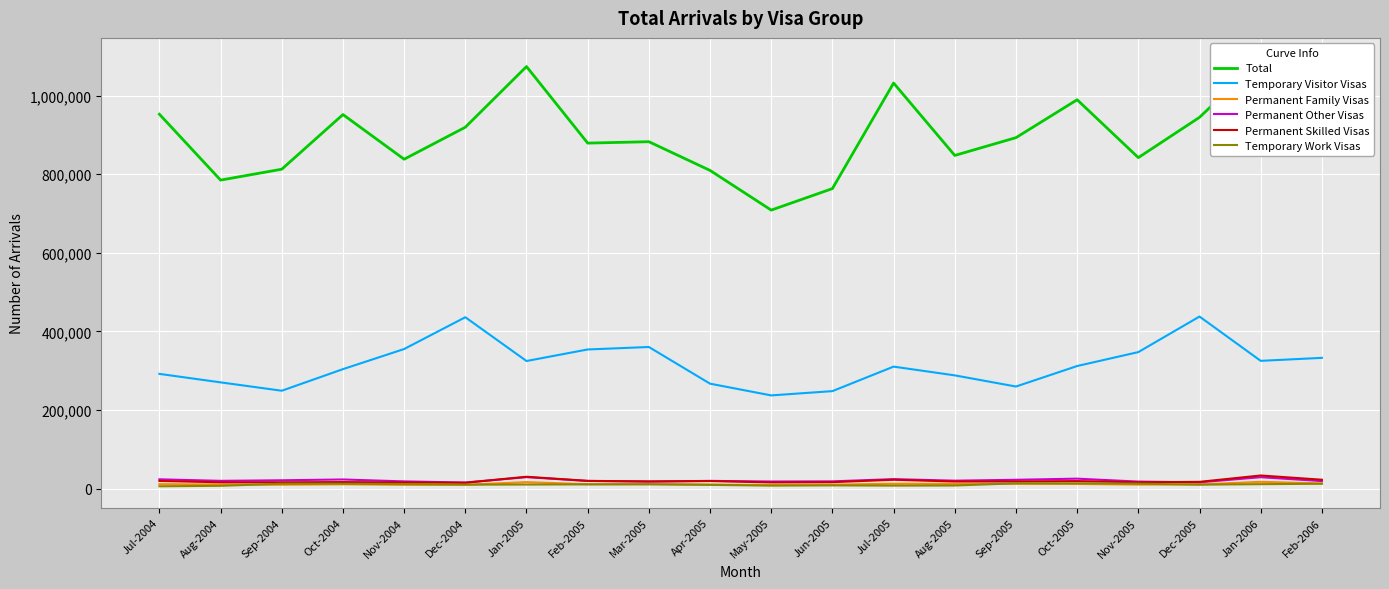

The value of Permanent Family Visas at Jan-2006 is 10518. True or false?

False